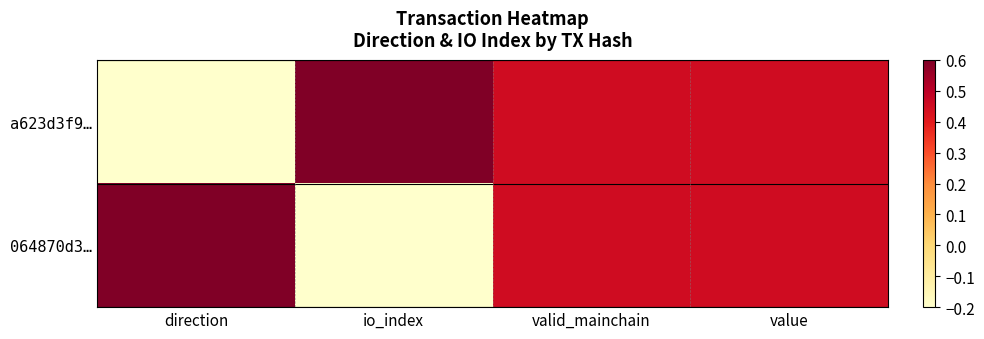

Count the number of data series in this chart.

2